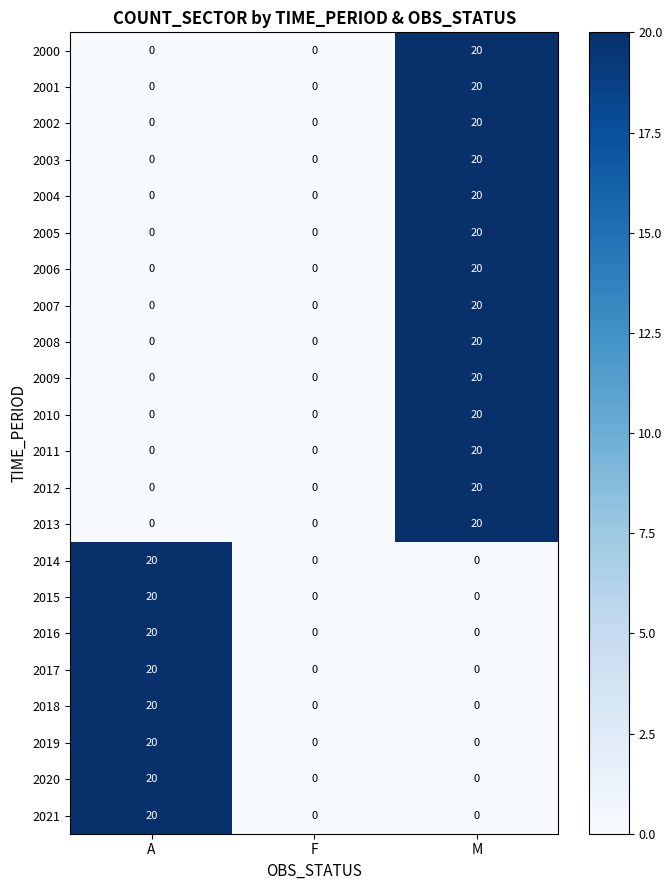

The 2006 series shows 34 at M. True or false?

False